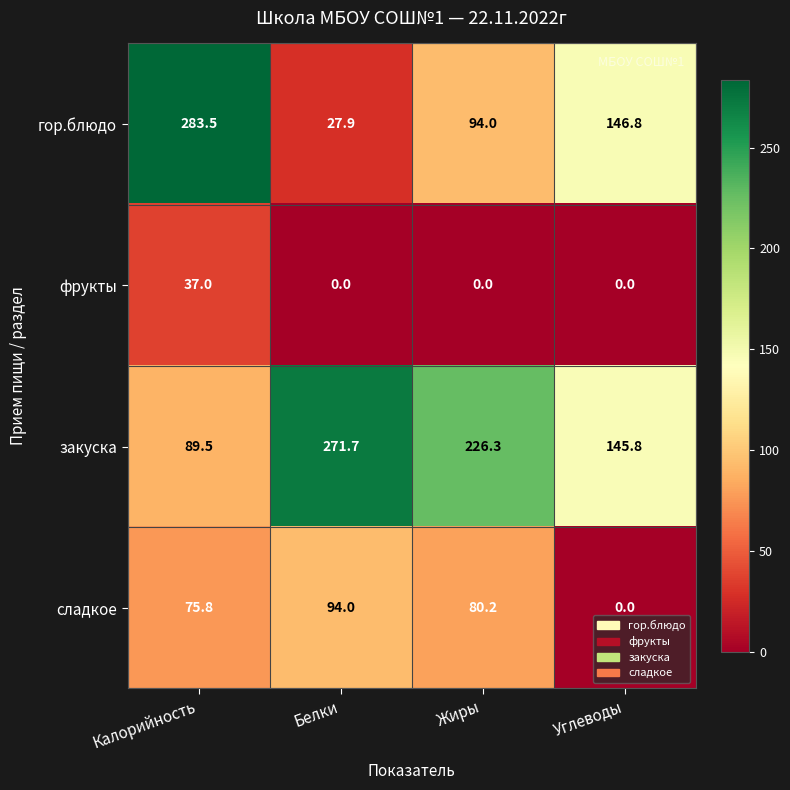

What is the difference between the second highest and minimum values in the гор.блюдо series?

118.9